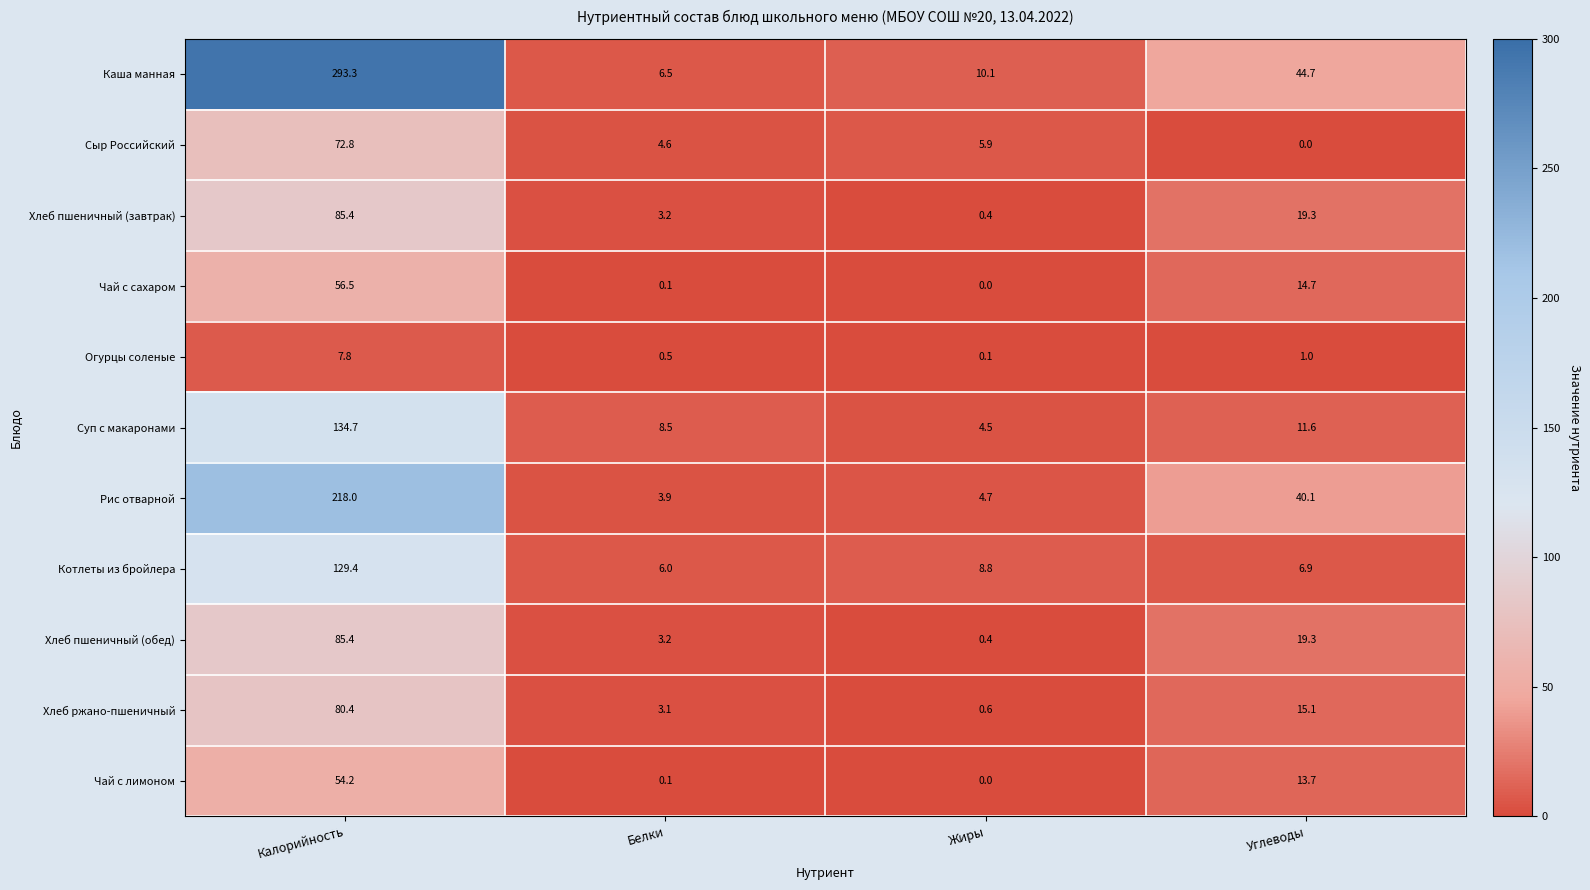

Where does the Хлеб пшеничный (обед) series first go above 19?

Калорийность